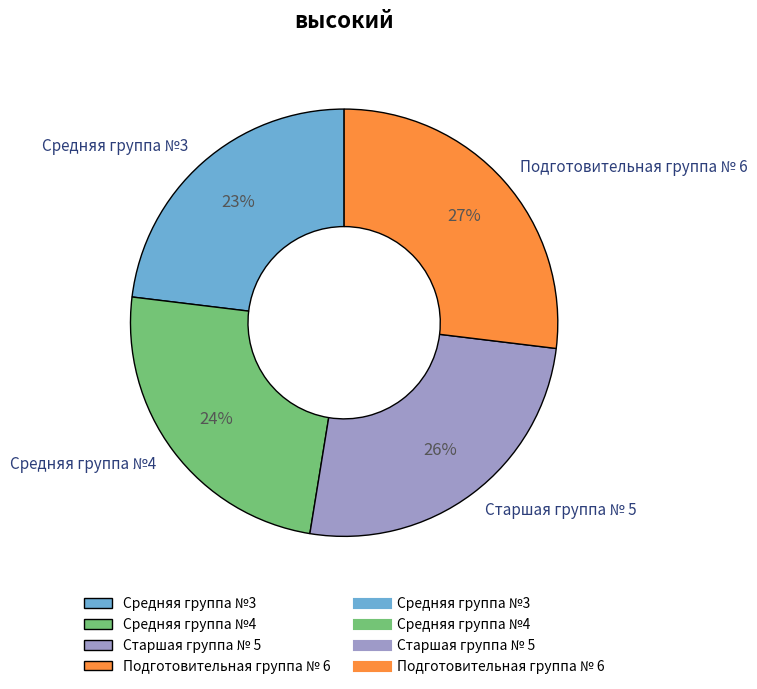

Combined, do Старшая группа № 5 and Средняя группа №3 account for over 50%?

No